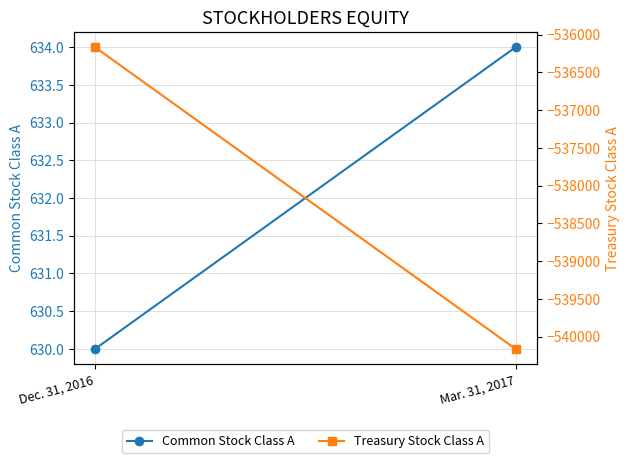

How many values in the Treasury Stock Class A series are below -536166?

1